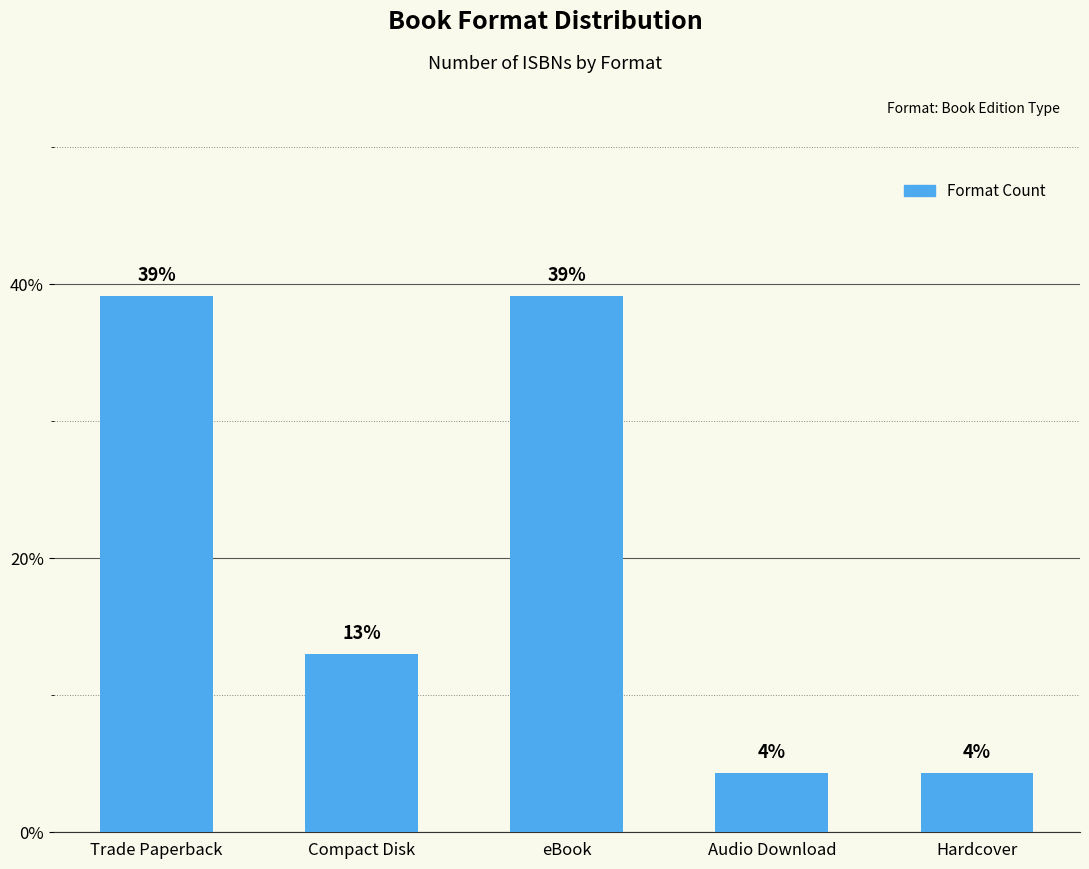

Which has a higher value, Compact Disk or Audio Download?

Compact Disk